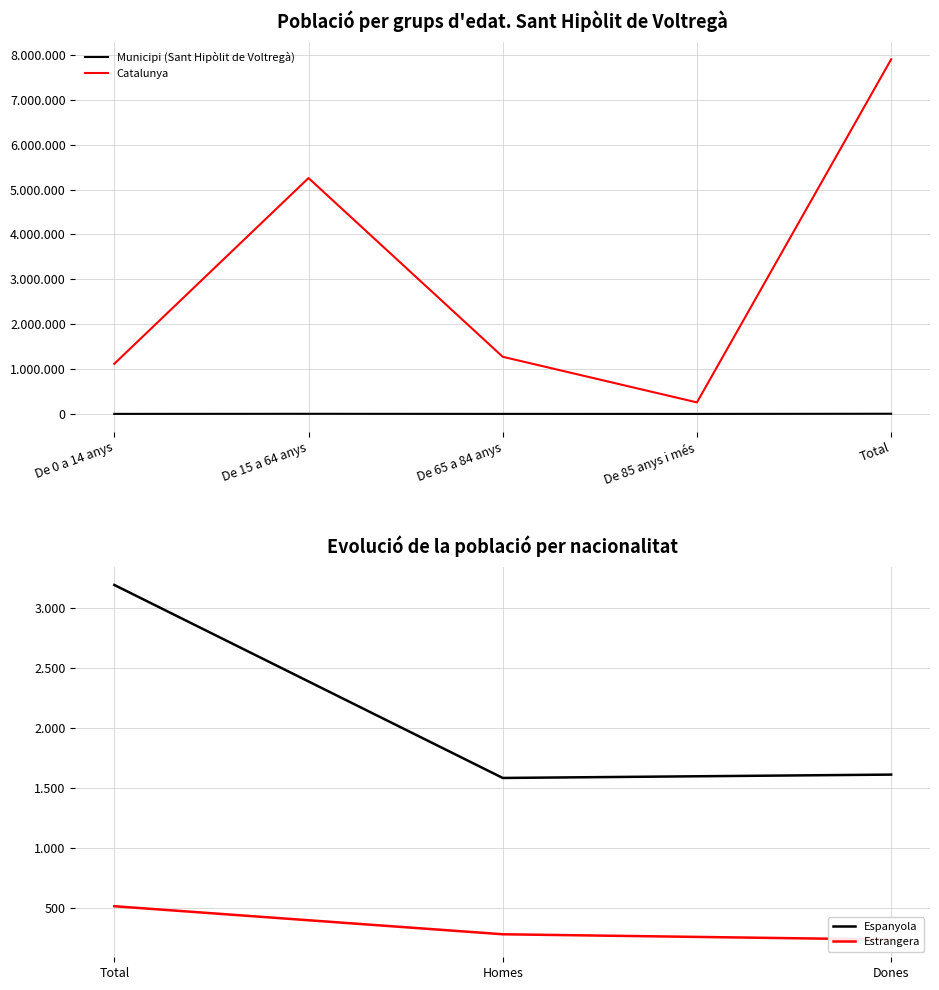

True or false: Catalunya and Municipi (Sant Hipòlit de Voltregà) intersect in this chart.

False